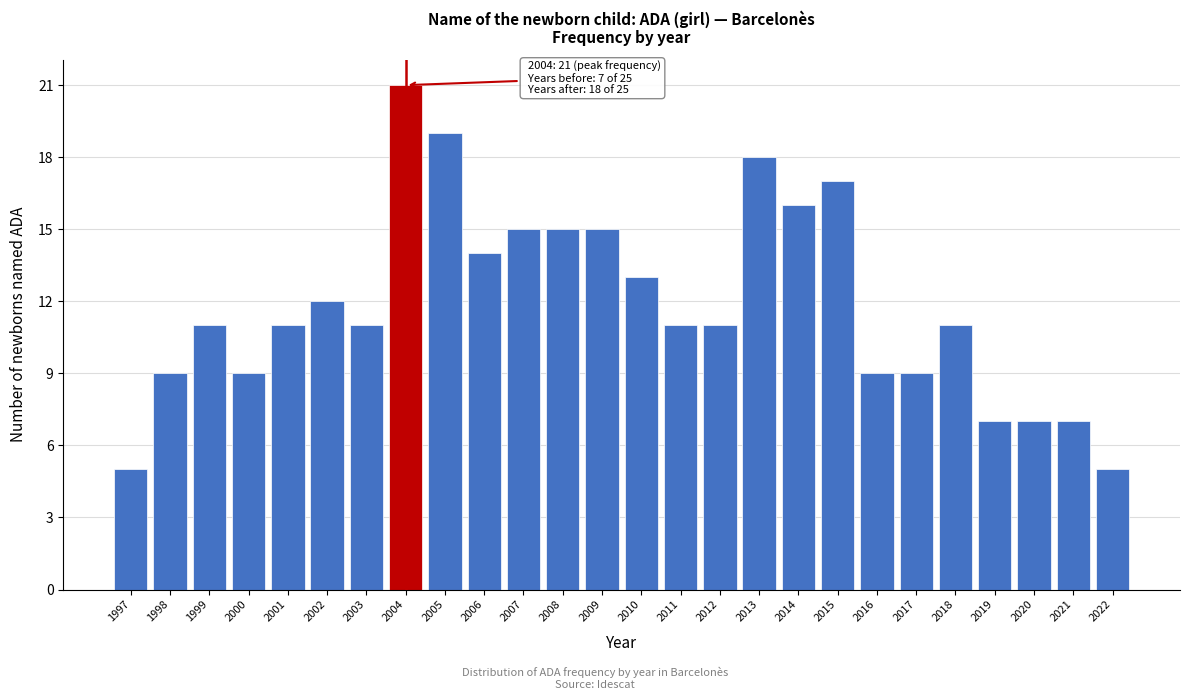

Reading right to left, transcribe all the data shown in this chart.

2022=5	2021=7	2020=7	2019=7	2018=11	2017=9	2016=9	2015=17	2014=16	2013=18	2012=11	2011=11	2010=13	2009=15	2008=15	2007=15	2006=14	2005=19	2004=21	2003=11	2002=12	2001=11	2000=9	1999=11	1998=9	1997=5